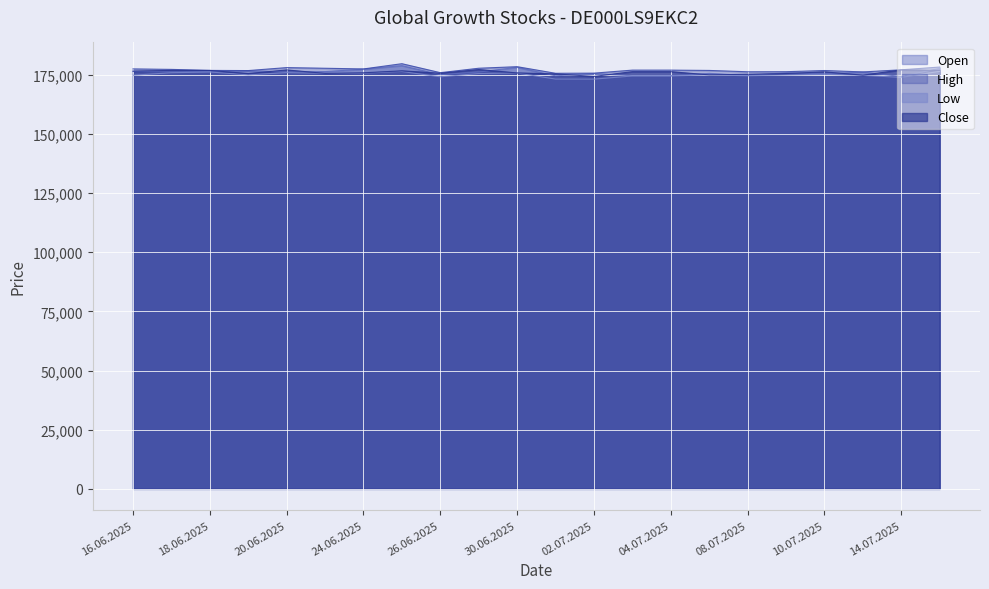

What is the highest value of the Close series?

177230